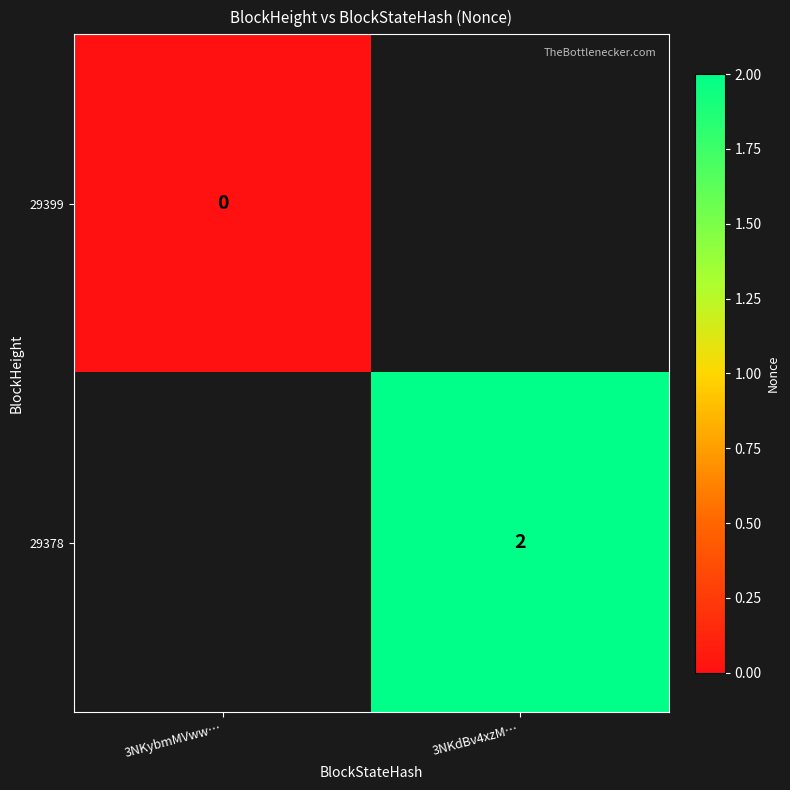

Is the value of 29378 at 3NKdBv4xzM… greater than the value of 29399 at 3NKybmMVww…?

Yes